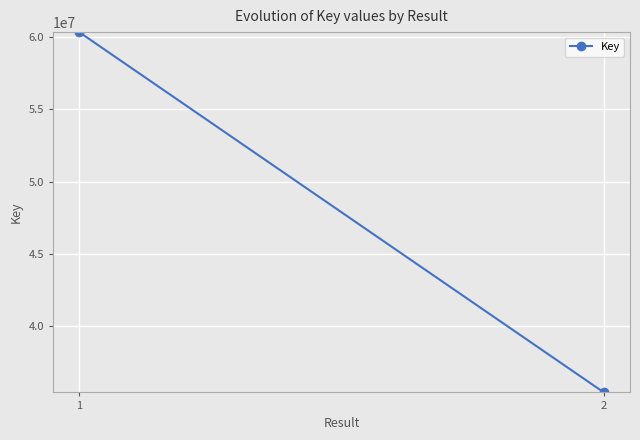

Which has a higher value, 1 or 2?

1